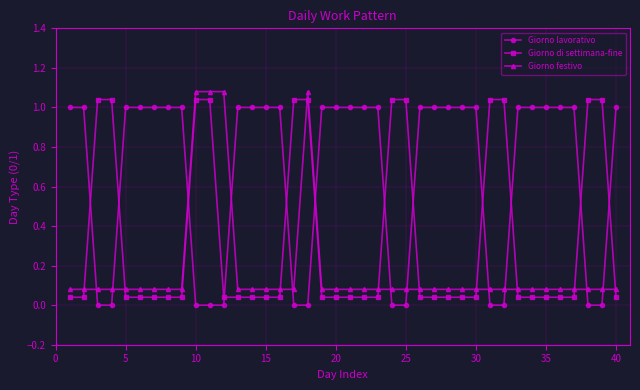

List the series in order of their overall mean, lowest first.

Giorno festivo, Giorno di settimana-fine, Giorno lavorativo